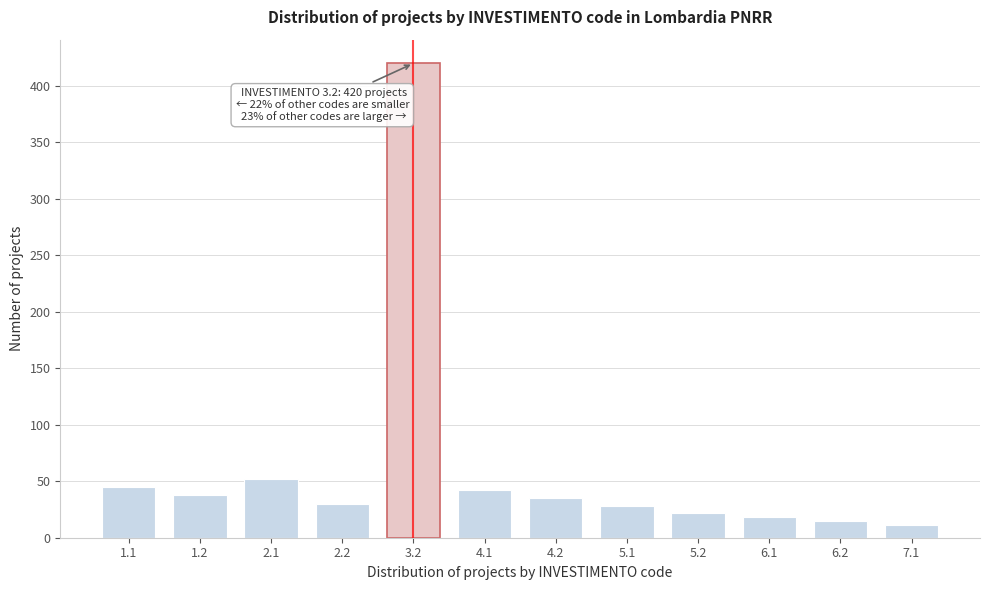

Reading left to right, transcribe all the data shown in this chart.

45	38	52	30	420	42	35	28	22	18	15	11